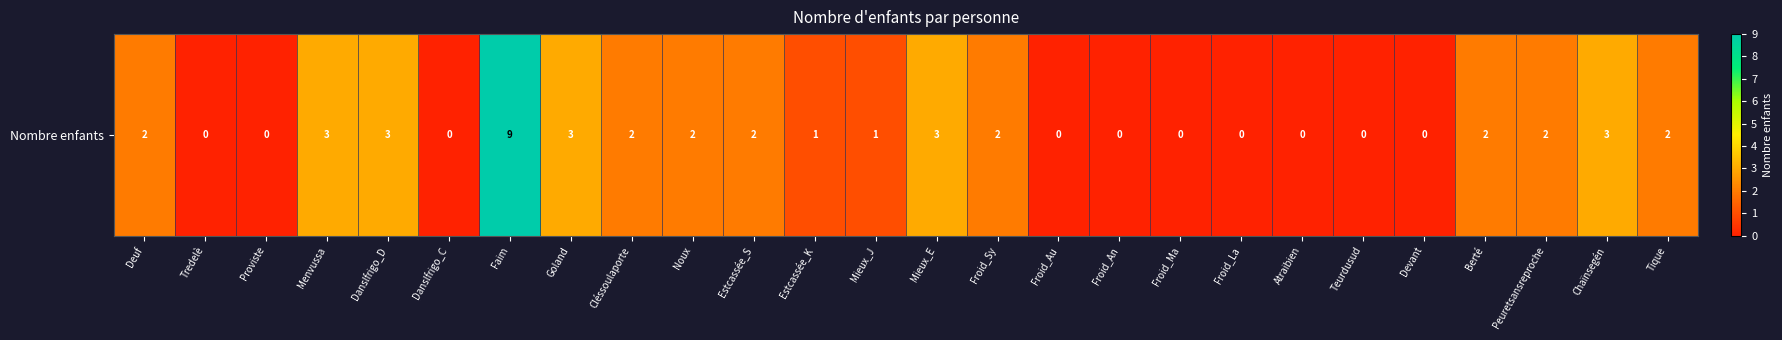

Where does the data first go above 2?

Menvussa